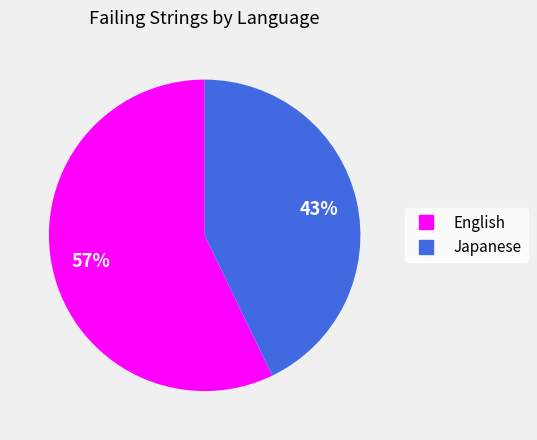

How many segments does this pie chart have?

2